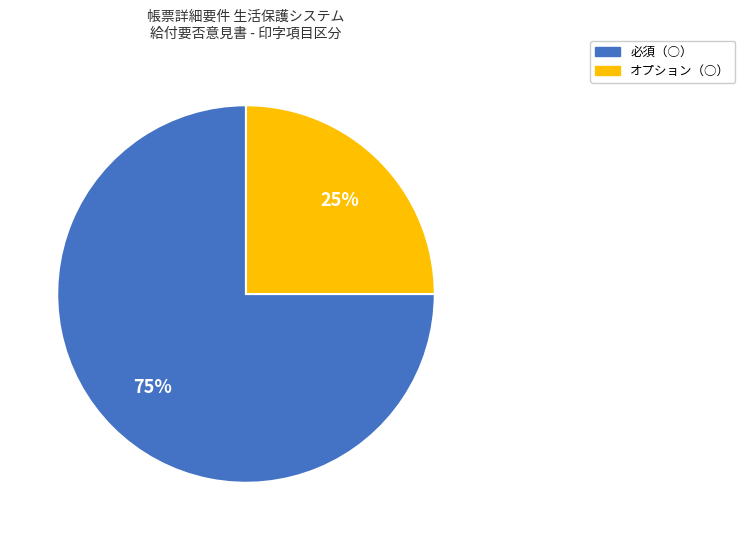

True or false: オプション（○） accounts for 38% of the total.

False